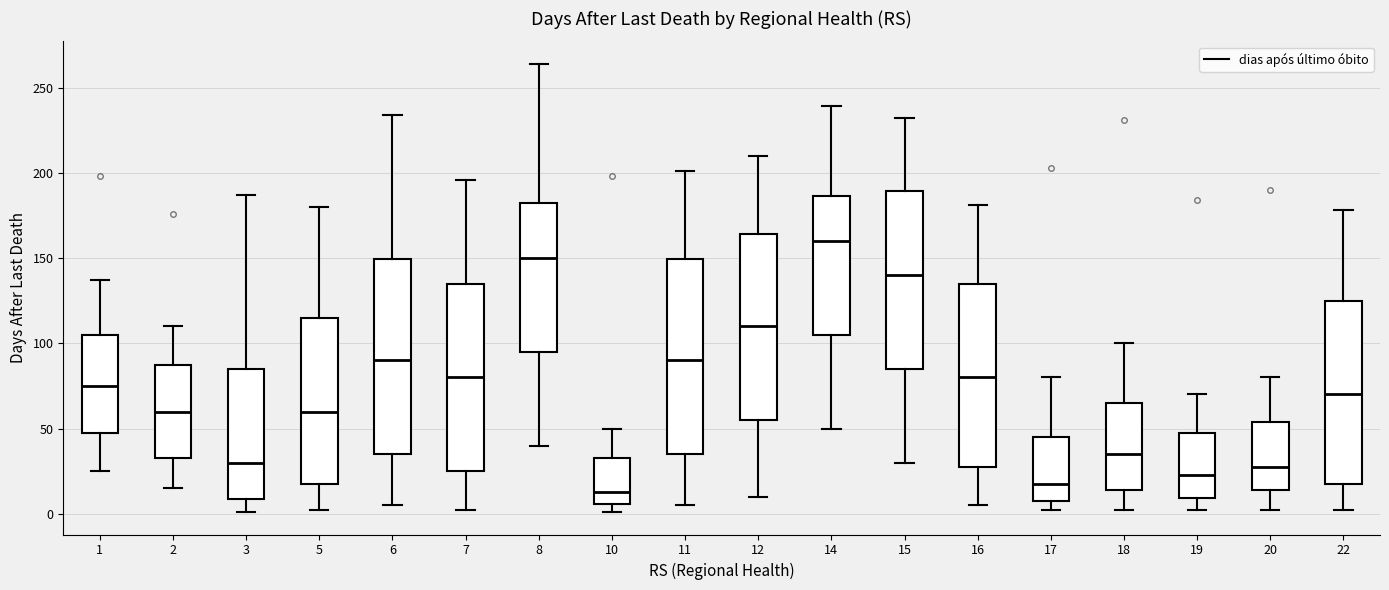

Where is the lower edge of the box at x = 10 on the y-axis? The values are not printed on the chart, so give them approximately, as read against the axis.

5